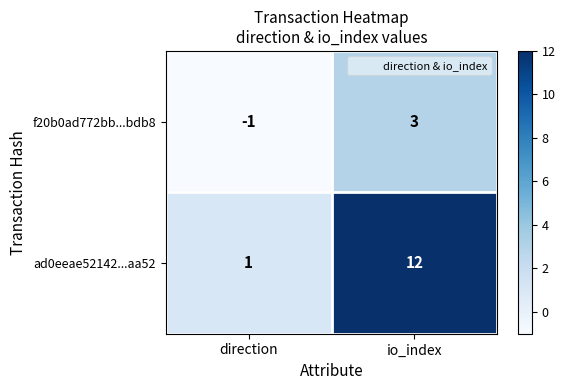

How many series are shown in this chart?

2